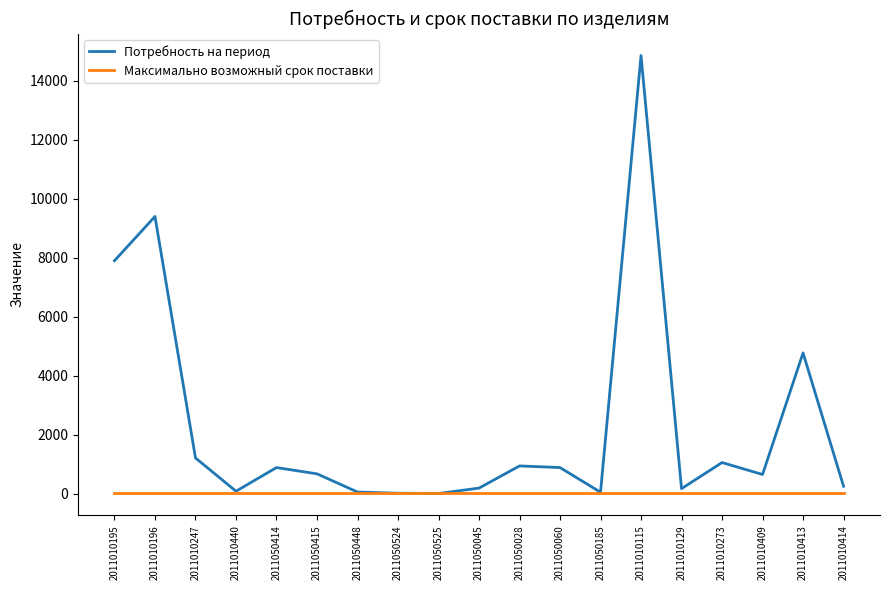

Where is Потребность на период nearest to the value 7429?

2011010195